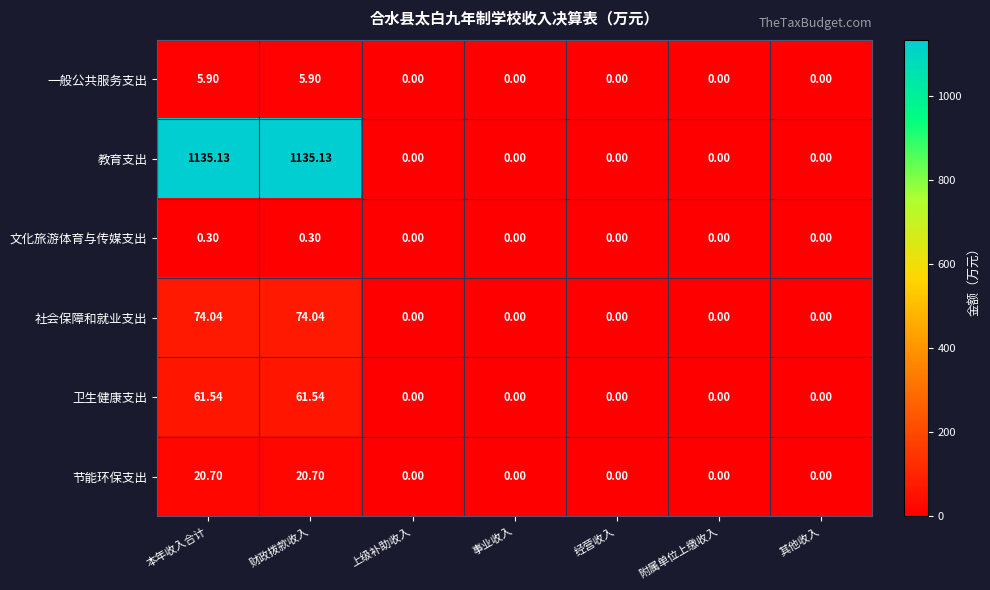

At how many categories does at least one series exceed 39?

2